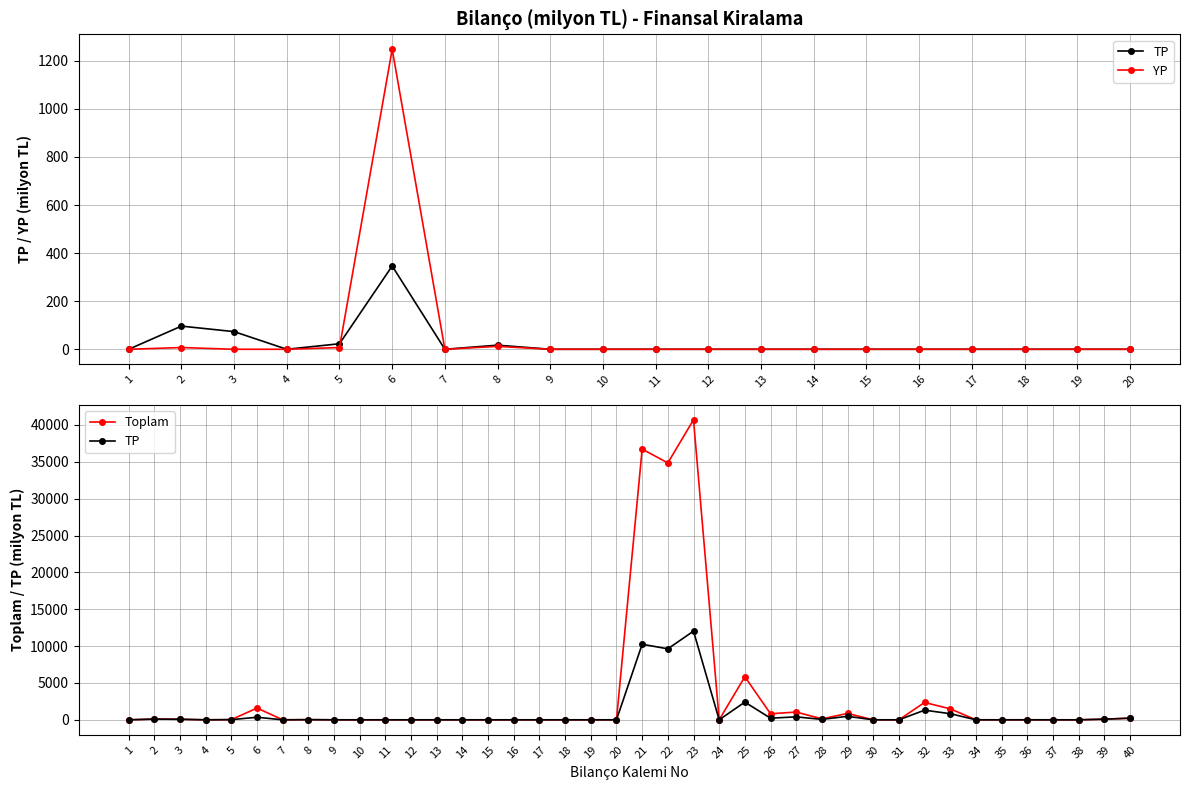

Between 6 and 8, which series saw the biggest shift?

Toplam